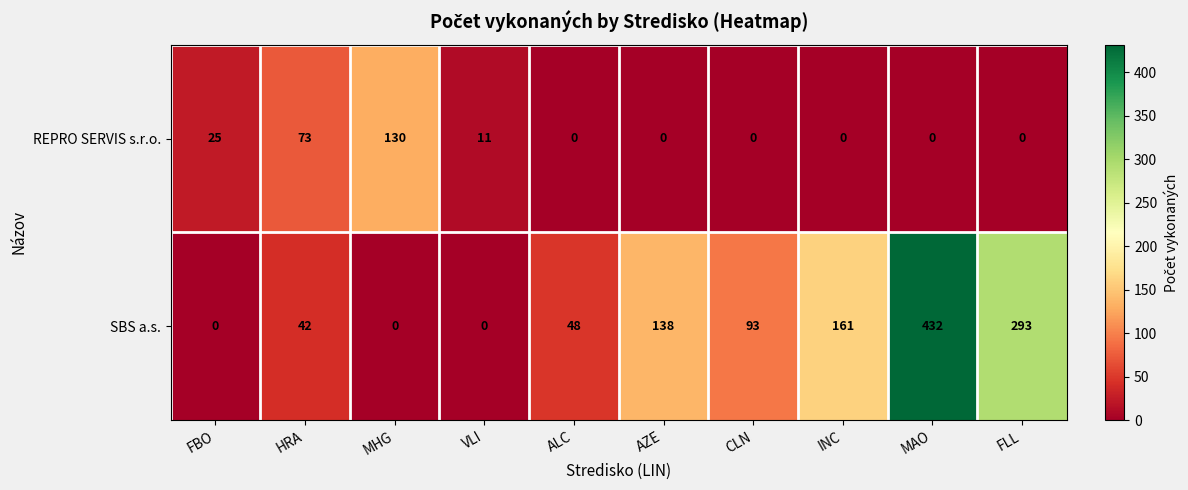

What is the difference between the maximum and minimum values in the SBS a.s. series?

432